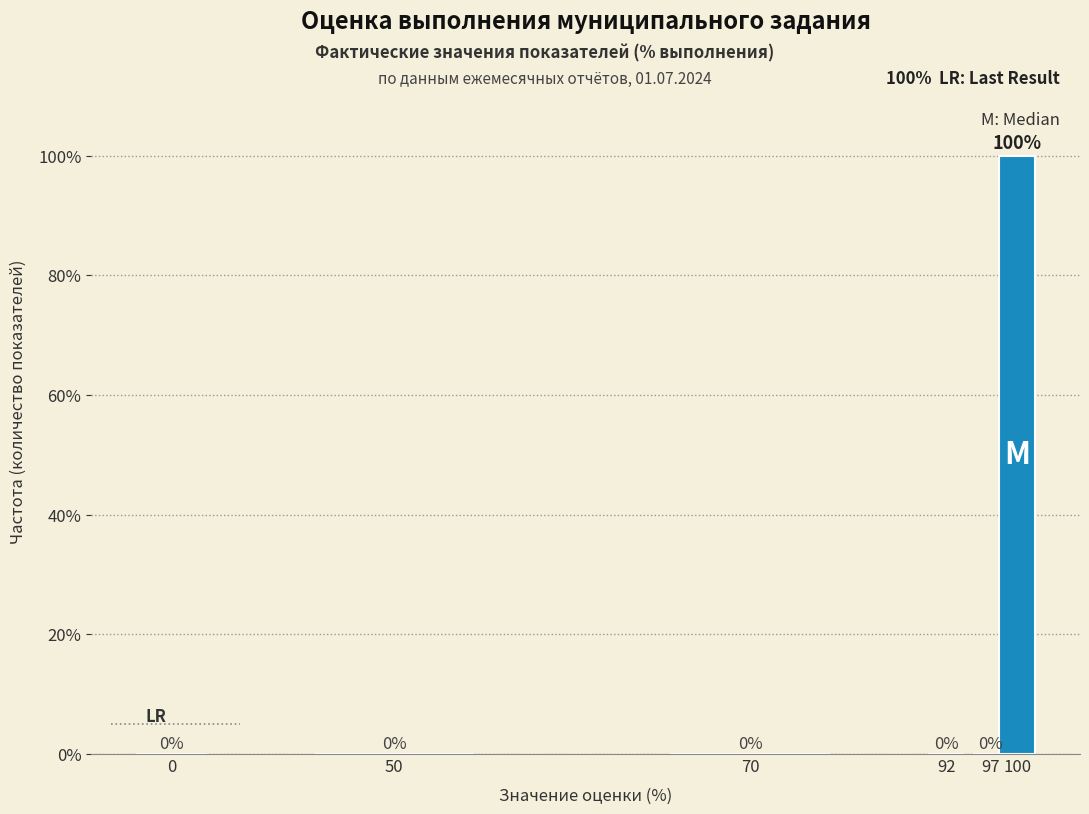

Reading left to right, what are all the values shown in this chart?

0=0	50=0	70=0	92=0	97=0	100=100